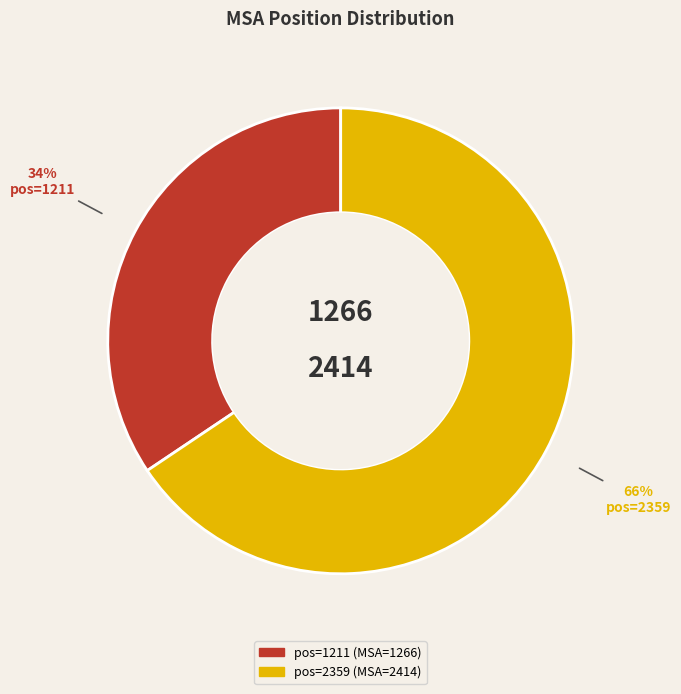

Is there any slice that represents more than half of the pie?

Yes